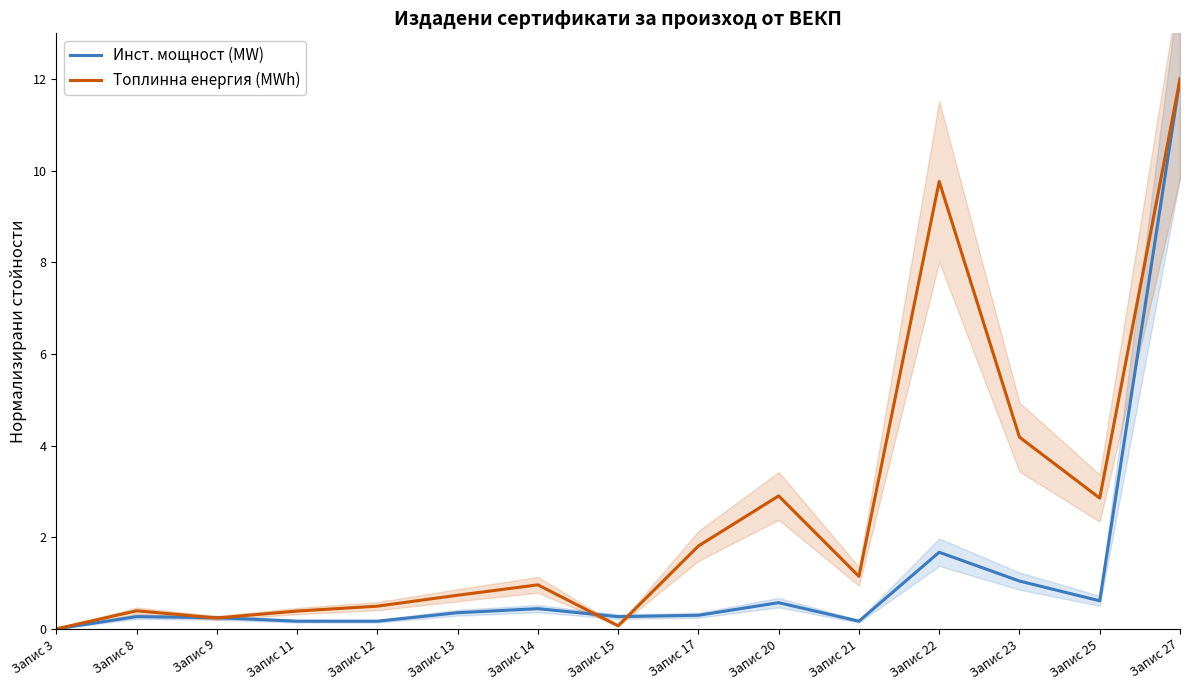

True or false: Инст. мощност (MW) has more than 0 interior local peaks.

True